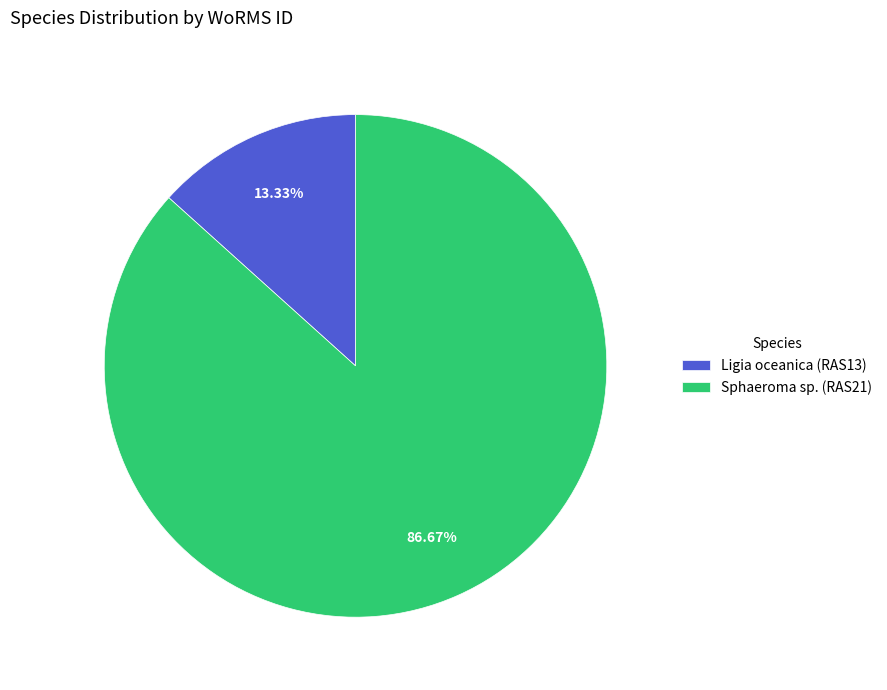

Does Ligia oceanica (RAS13) represent more than half of the total?

No